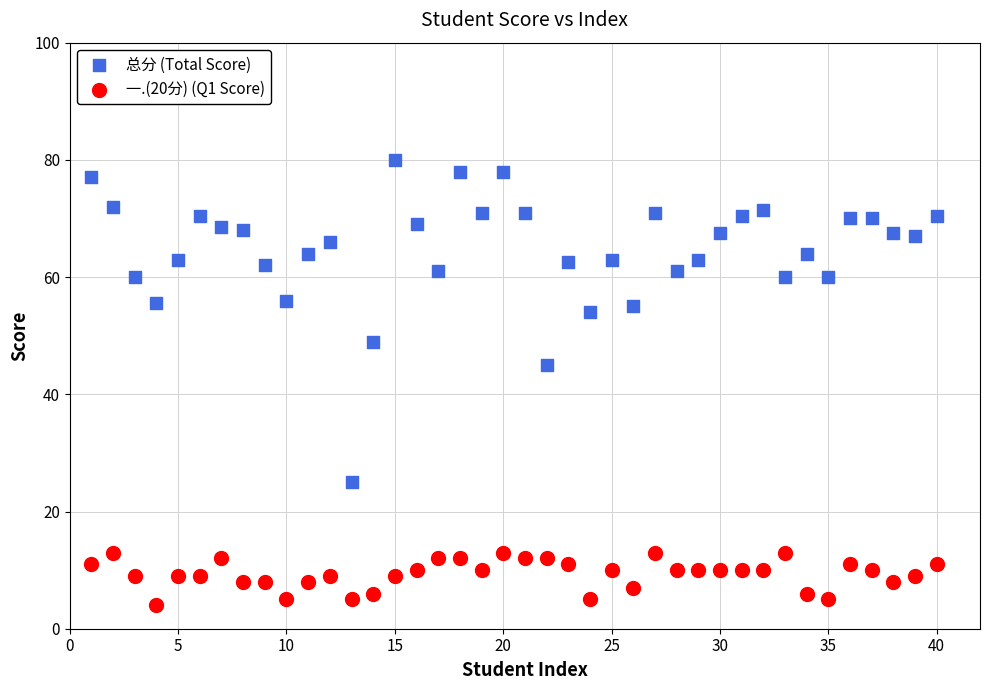

Across all data points, what is the range of X values (max minus min)?

39.0